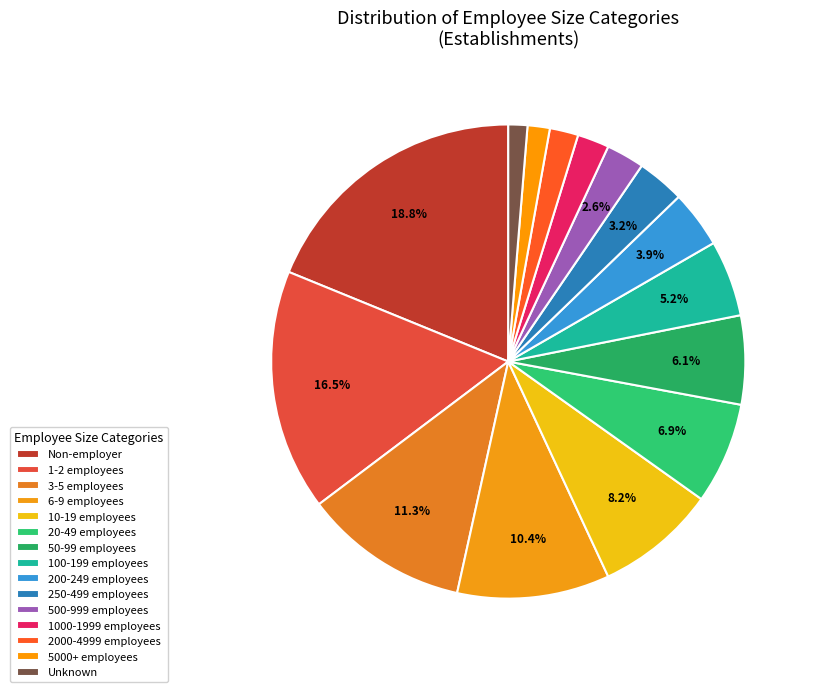

How many slices are in this pie chart?

15